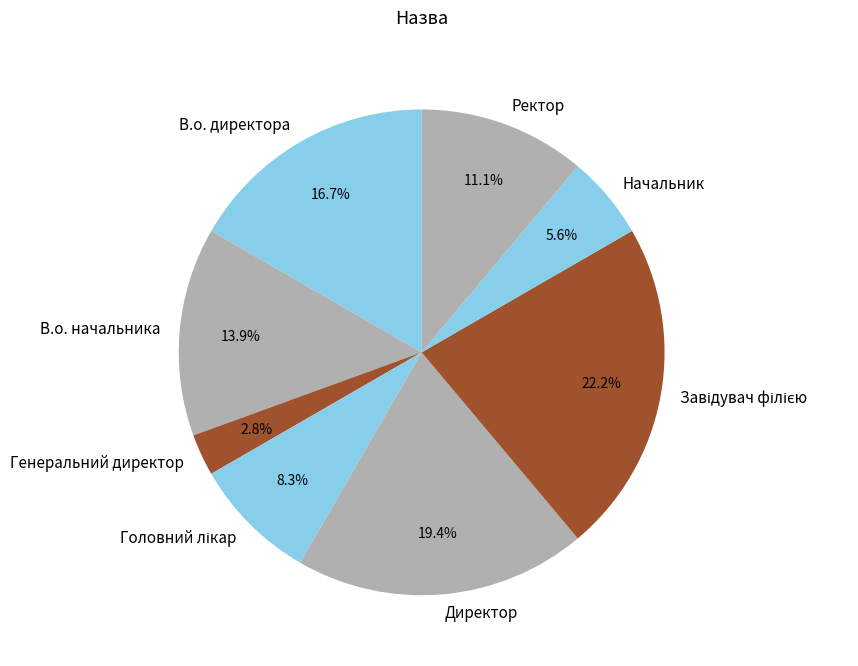

Which has a higher value, Ректор or В.о. начальника?

В.о. начальника